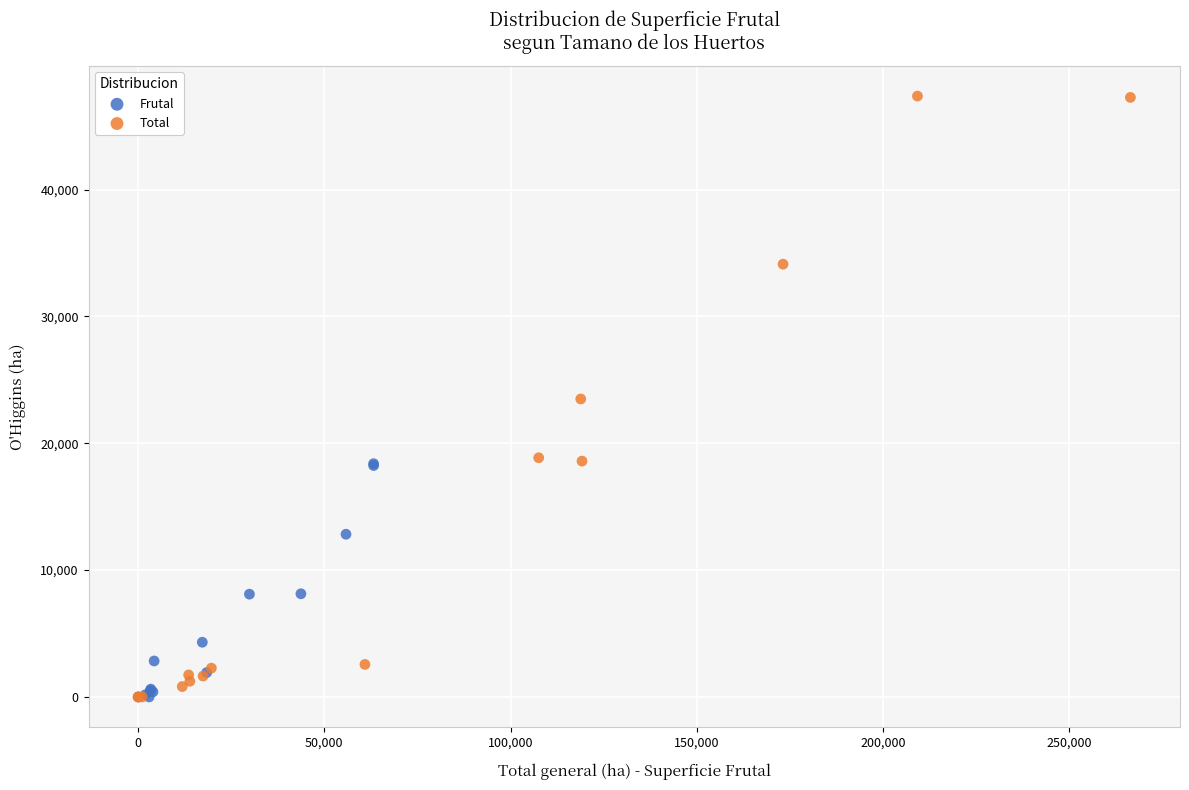

Which series has the widest spread of Y values?

Total